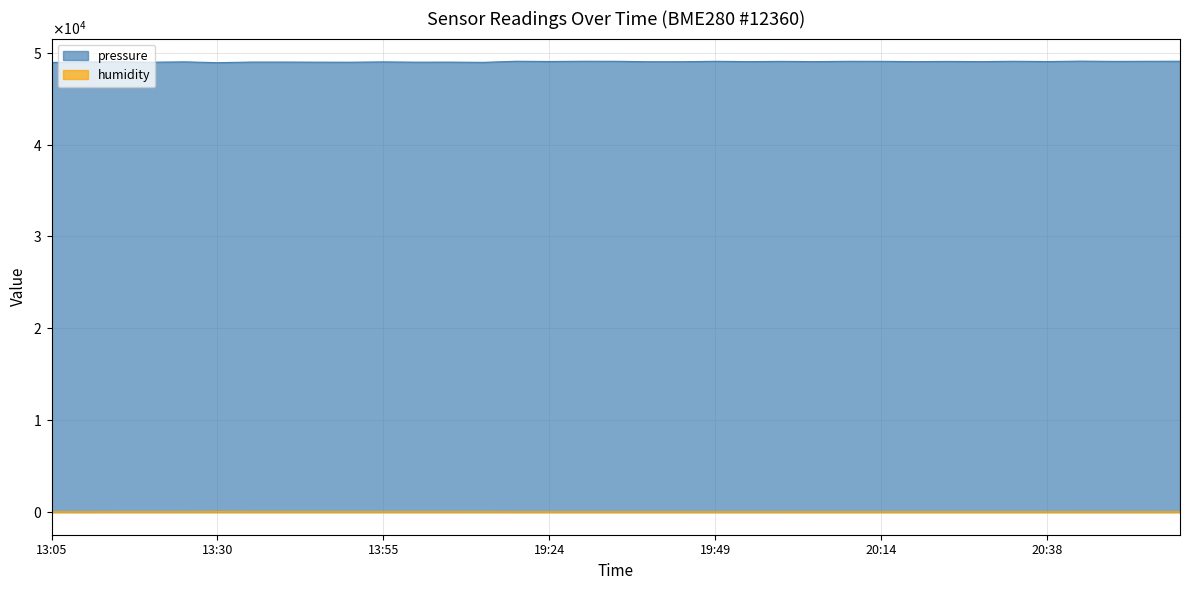

True or false: pressure and humidity intersect in this chart.

False